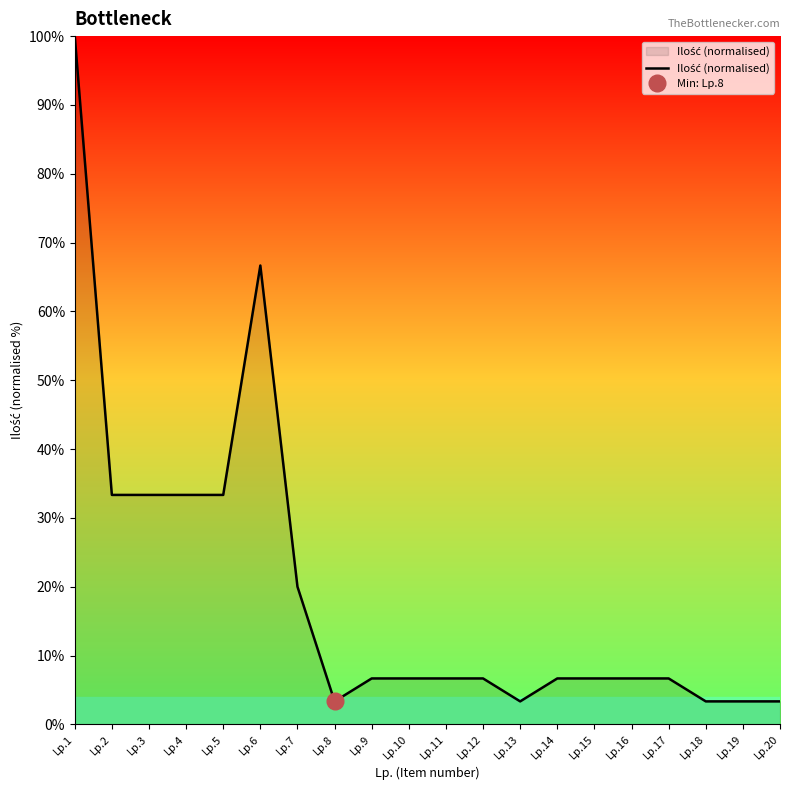

Rank the categories by value from highest to lowest.

Lp.1, Lp.6, Lp.2, Lp.3, Lp.4, Lp.5, Lp.7, Lp.9, Lp.10, Lp.11, Lp.12, Lp.14, Lp.15, Lp.16, Lp.17, Lp.8, Lp.13, Lp.18, Lp.19, Lp.20